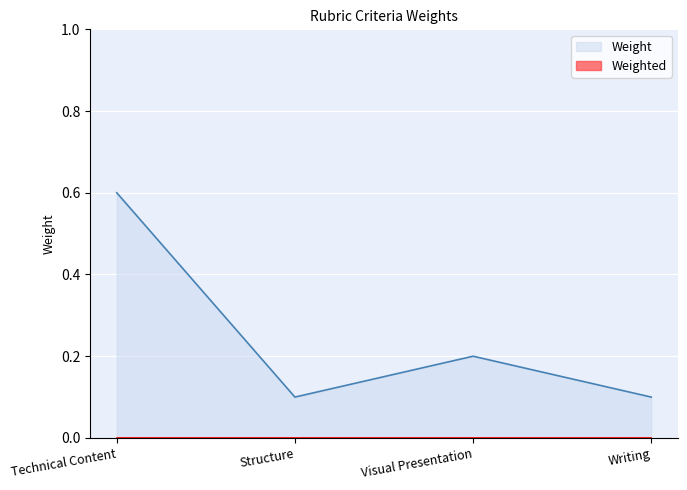

Where is the first local minimum?

Structure